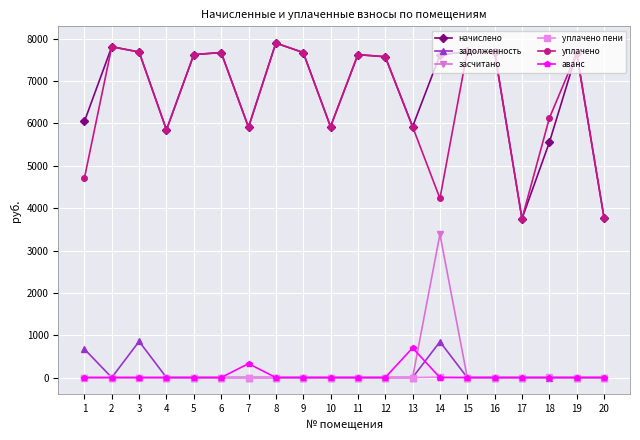

Count the number of categories in the chart.

20